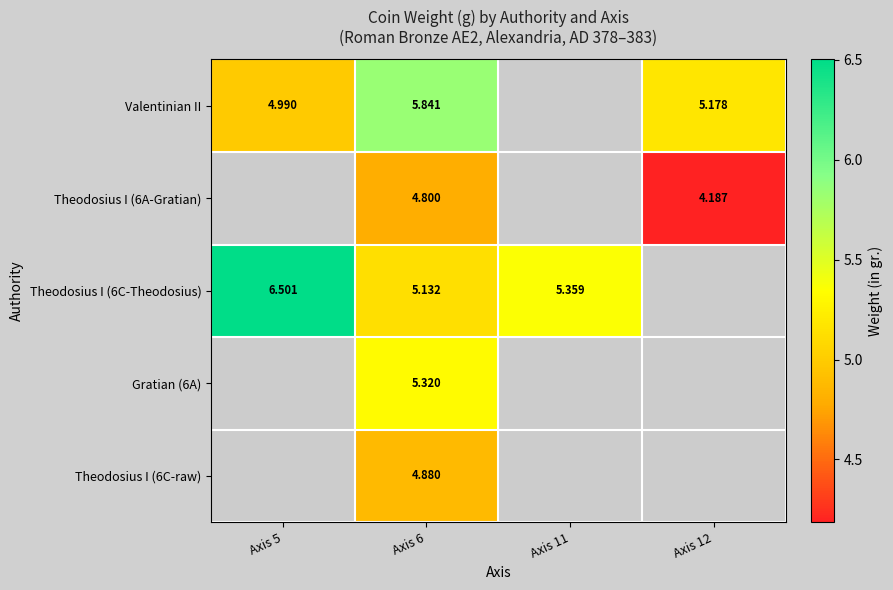

Between Axis 6 and Axis 12, which series saw the biggest shift?

Valentinian II